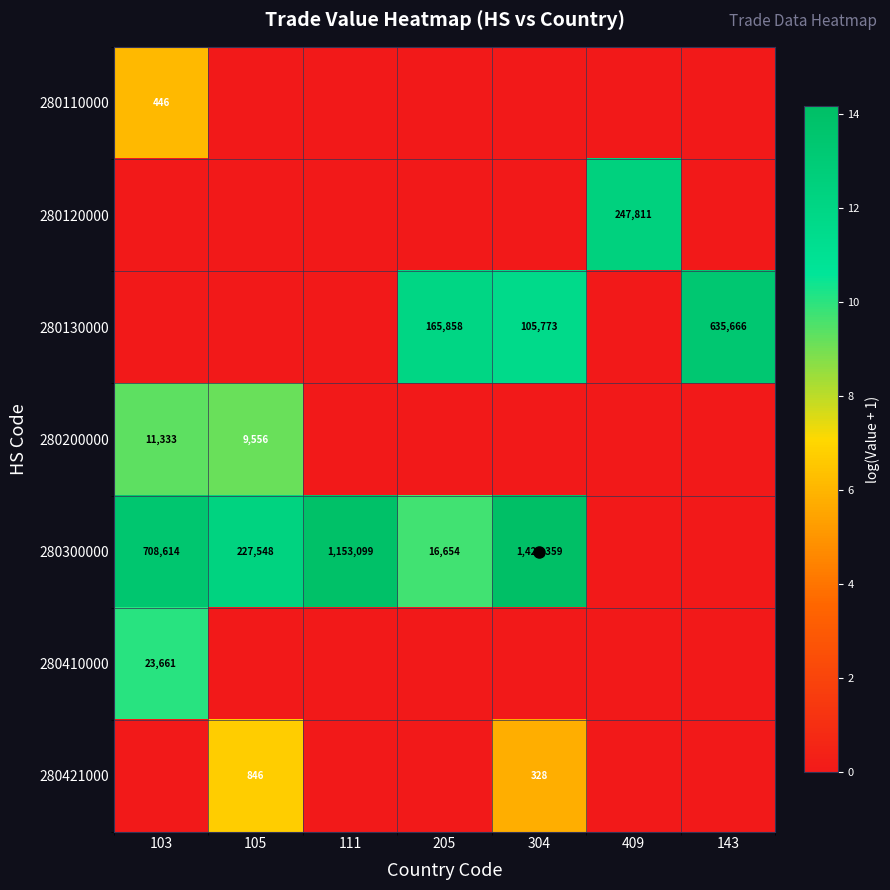

At which label does 280130000 reach its minimum?

103